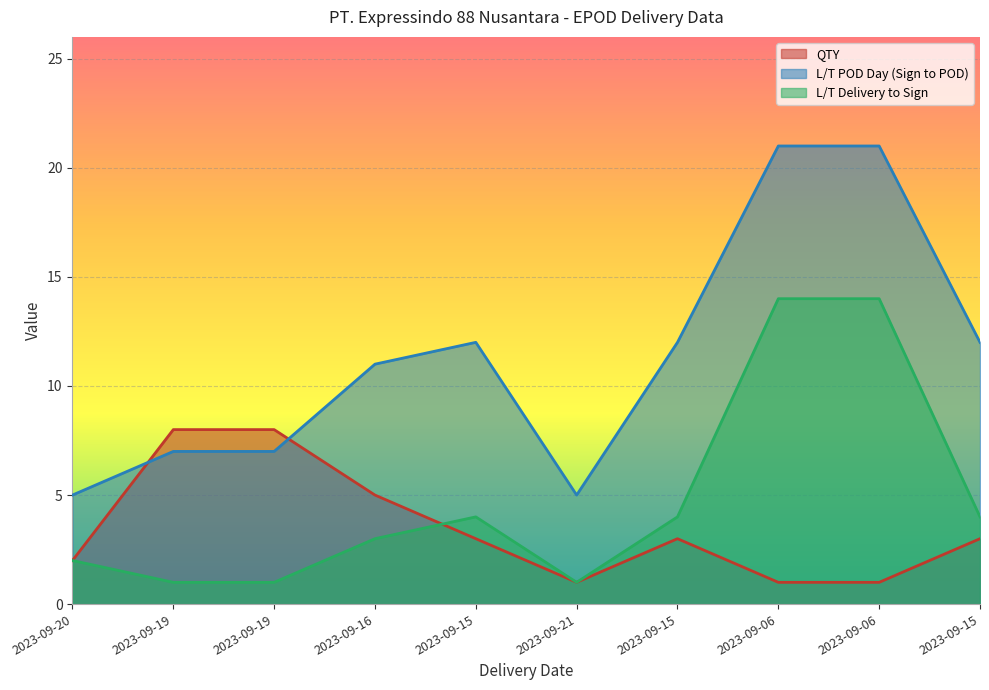

How many lines are shown in the chart?

3